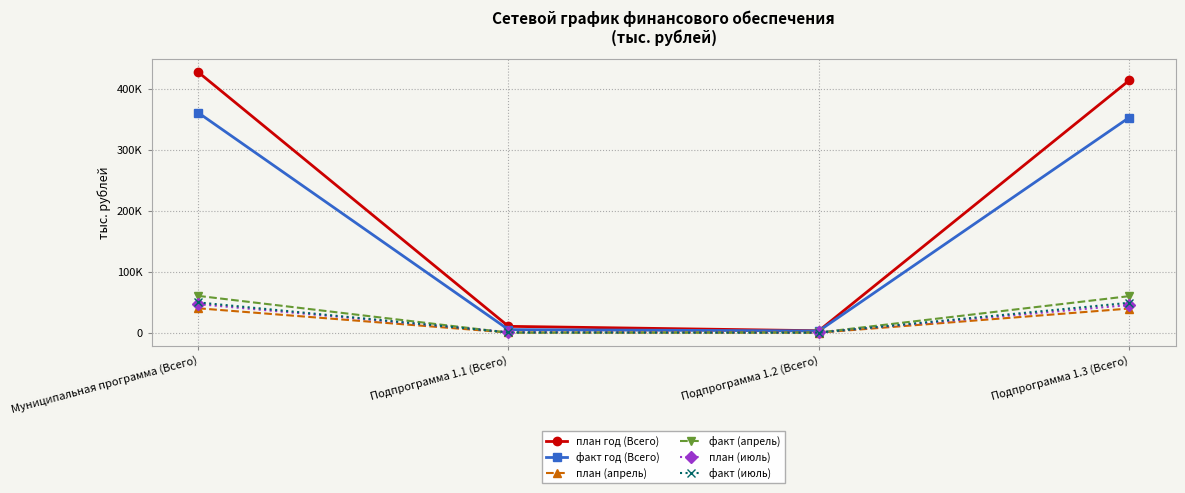

What is the label of the 1st point from the right?

Подпрограмма 1.3 (Всего)